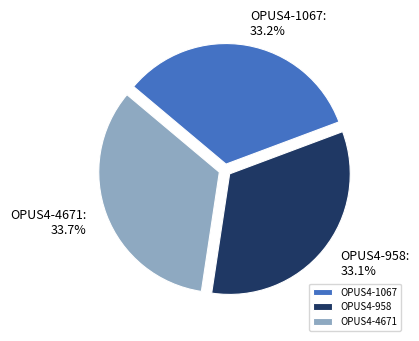

Which slice is the largest?

OPUS4-4671